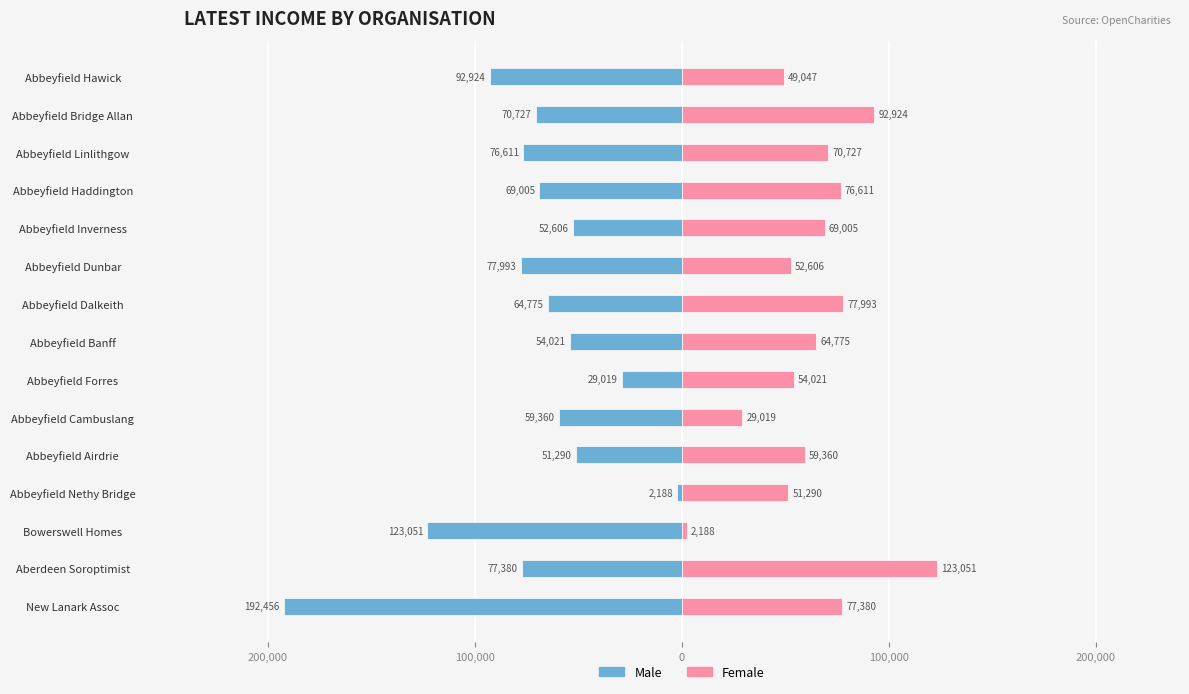

What is the value of the Male bar at the 13th from the left?

-76611